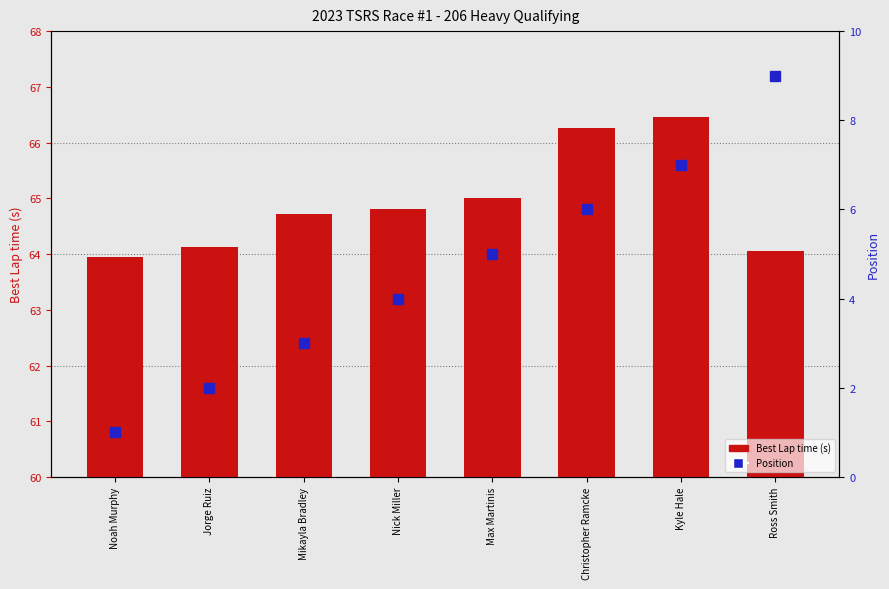

At Jorge Ruiz, list the series in order from largest to smallest.

Best Lap time (s), Position